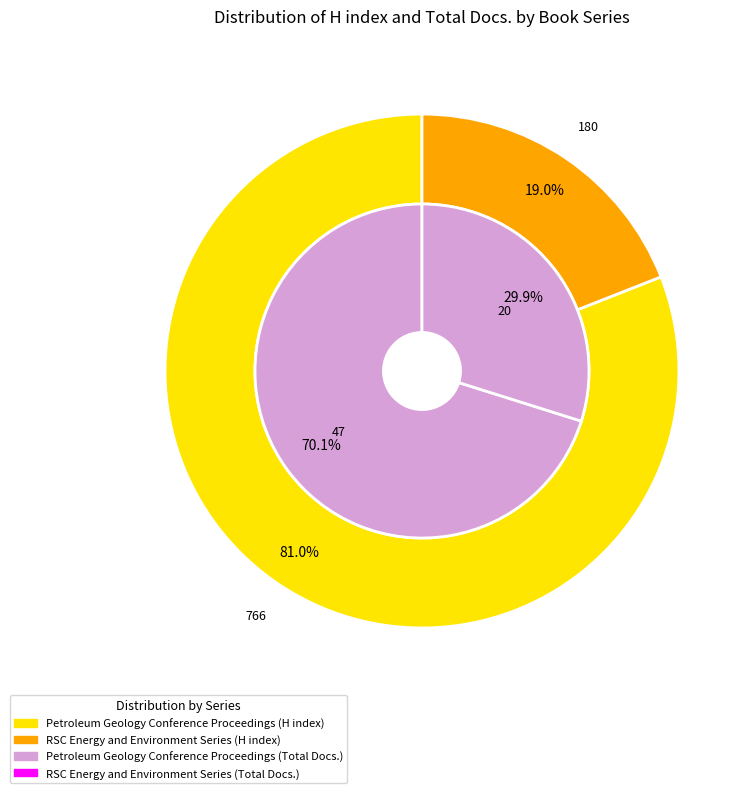

Is RSC Energy and Environment Series the majority of the pie?

No